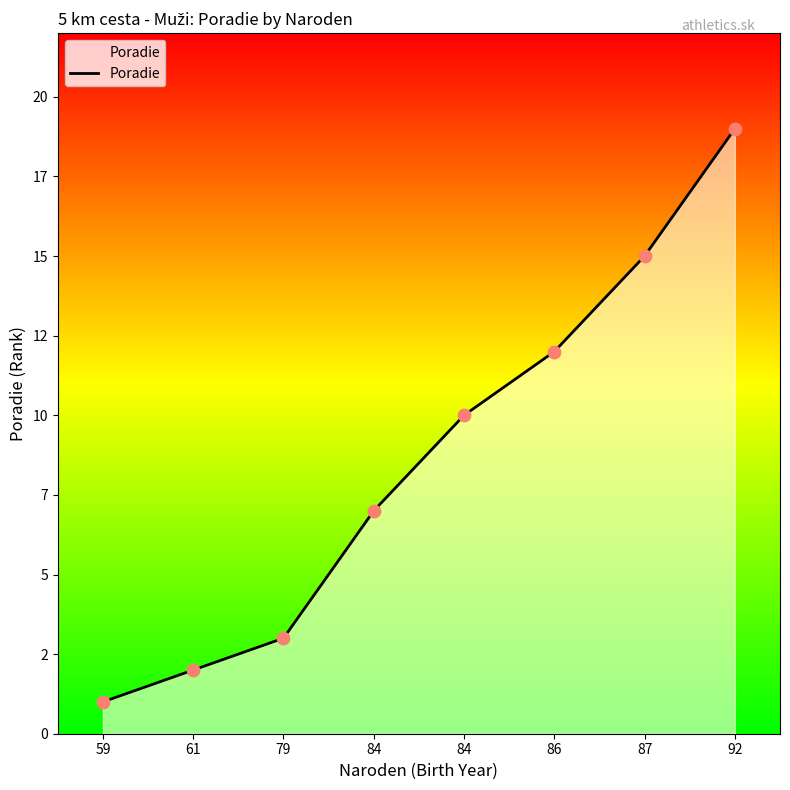

Between 59 and 79, which is larger?

79